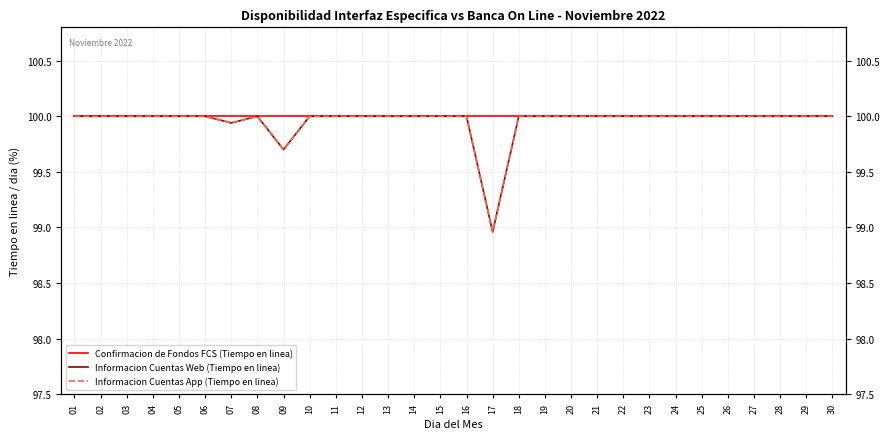

What is the greatest value displayed?

100.0